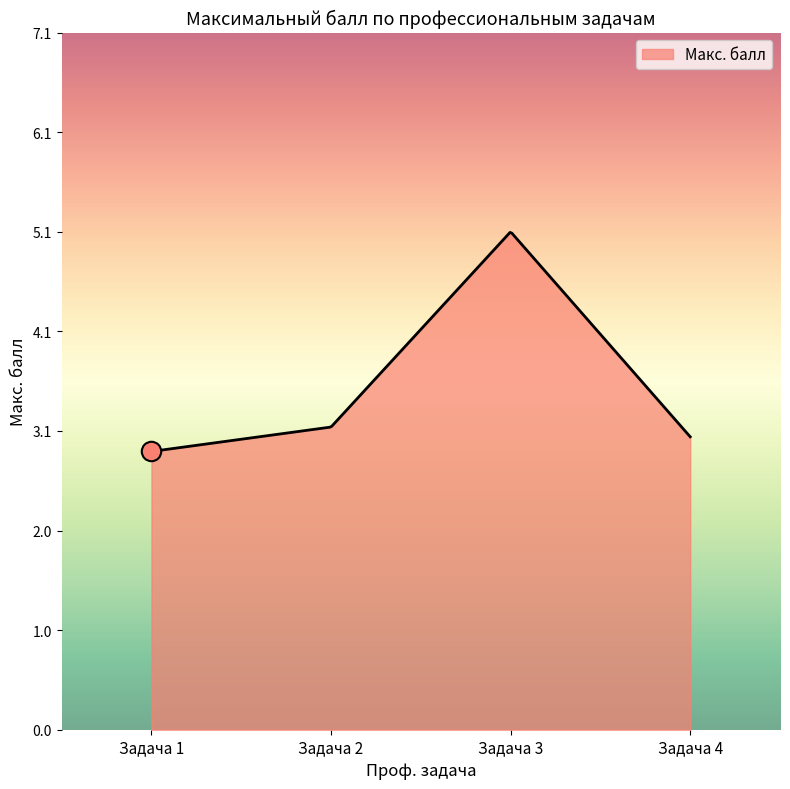

What is the difference between the maximum and minimum values?

2.2